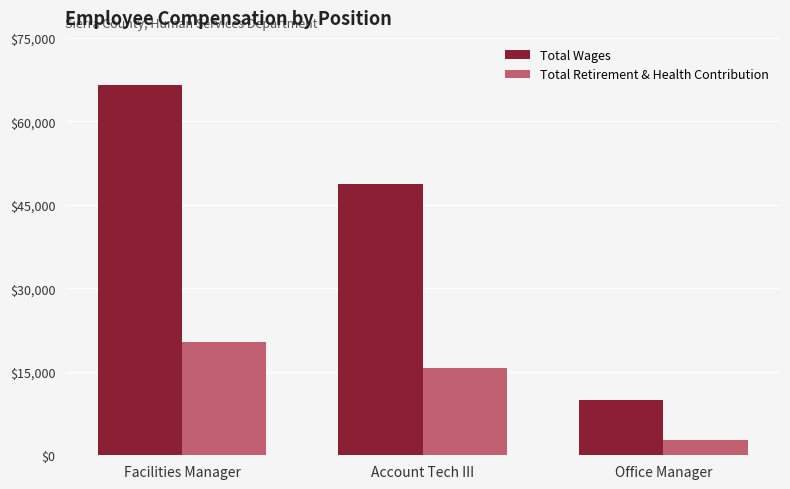

How many groups of bars are there?

3